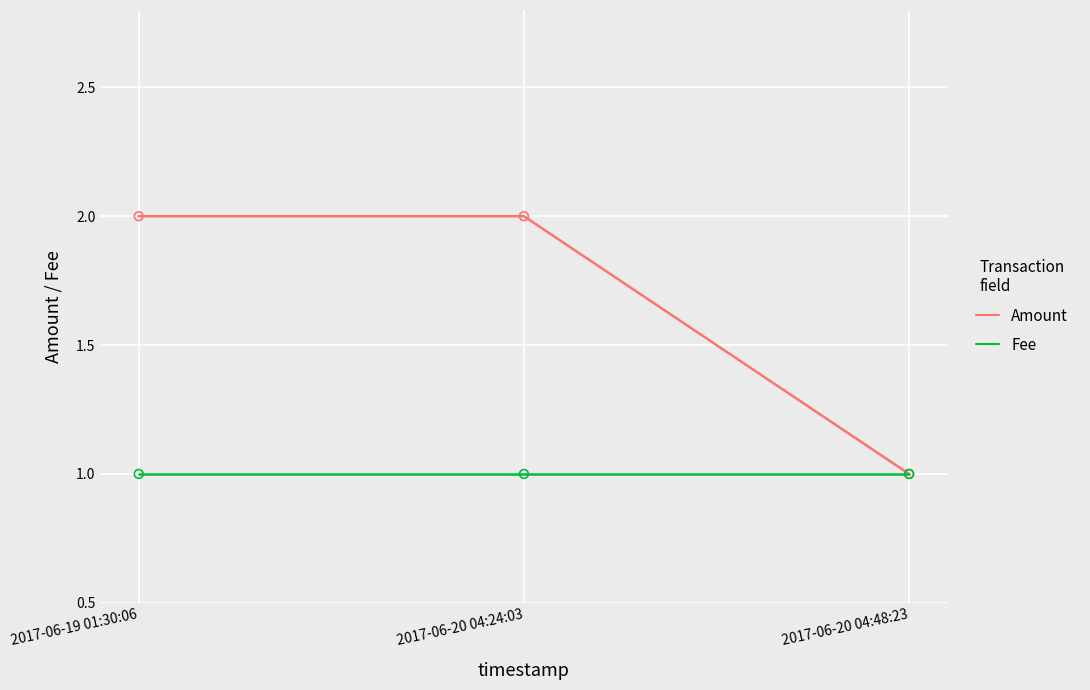

Which series changed the most between 2017-06-19 01:30:06 and 2017-06-20 04:48:23?

Amount